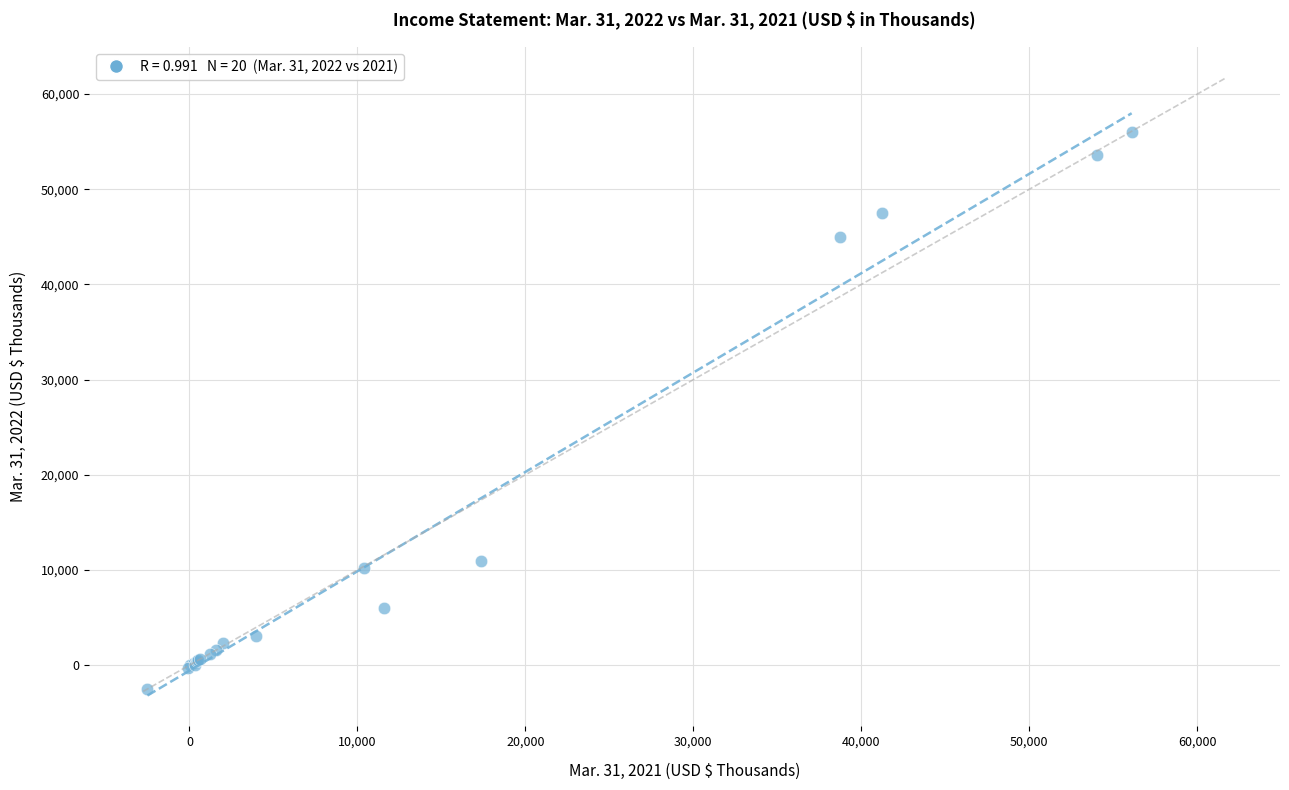

What Y value in the scatter plot is closest to 26750?

10966